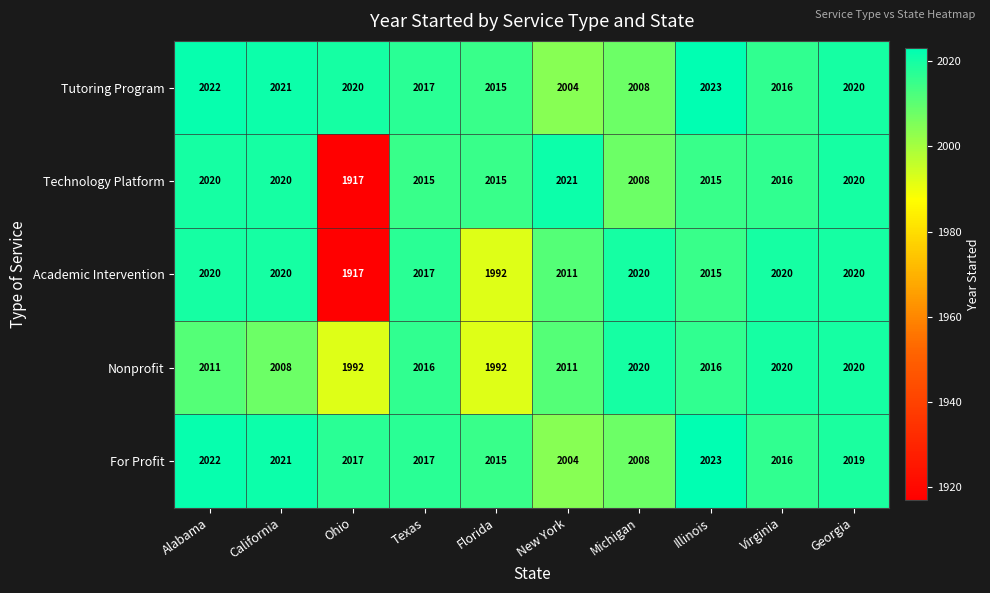

What is the maximum value shown in the chart?

2023